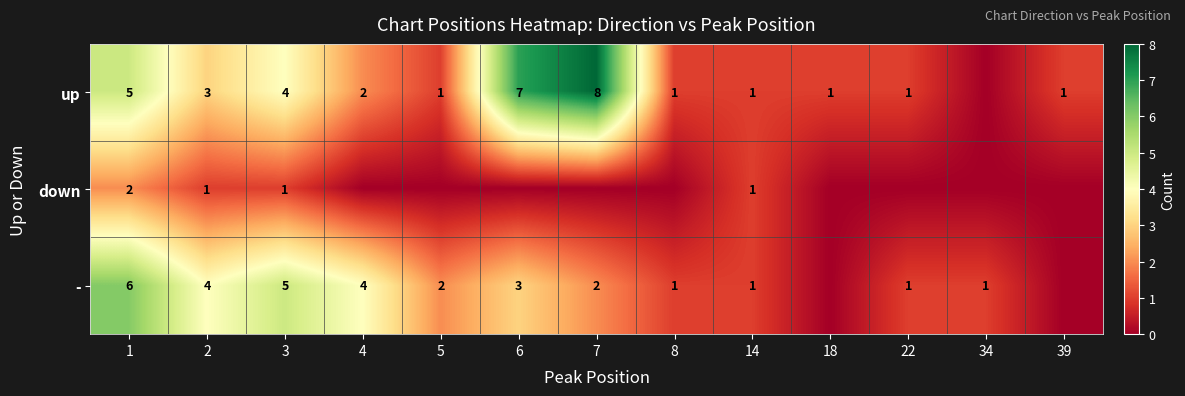

How many data points does each series have?

13